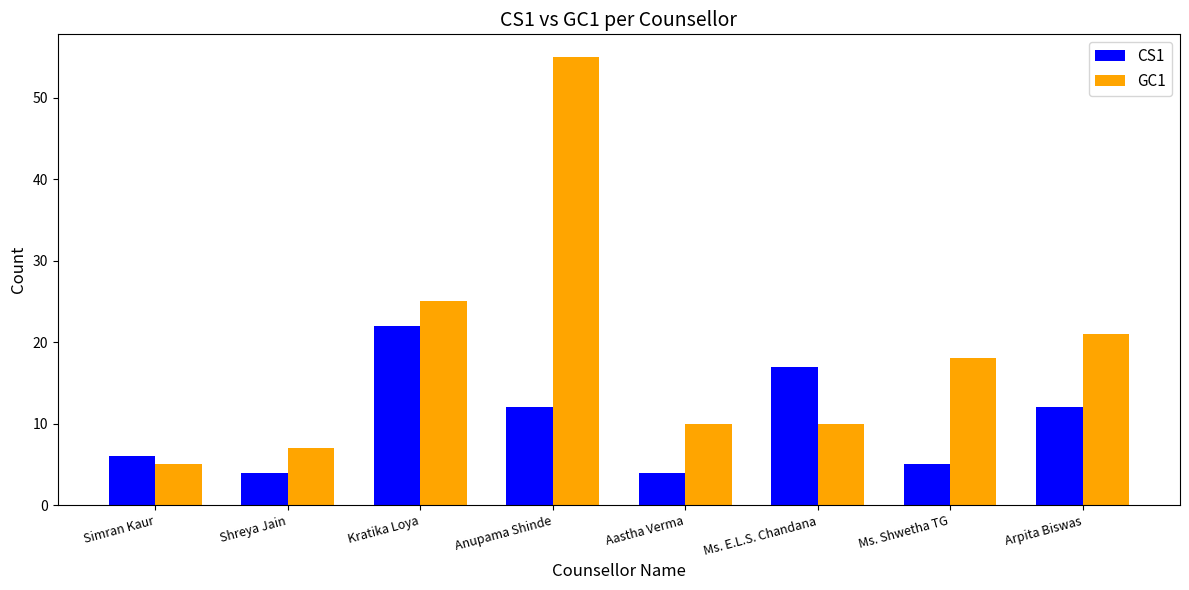

At which label is GC1 closest to 30?

Kratika Loya